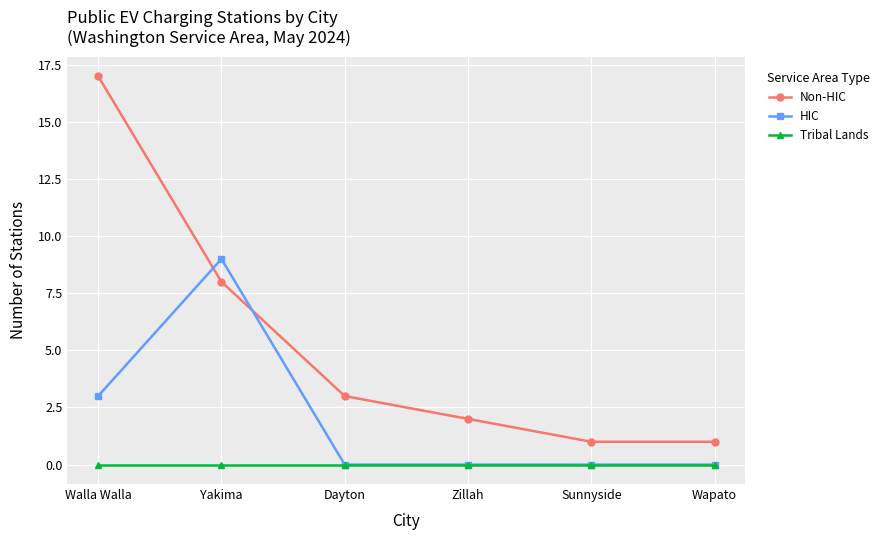

True or false: Non-HIC has more than 1 points higher than both neighbors.

False